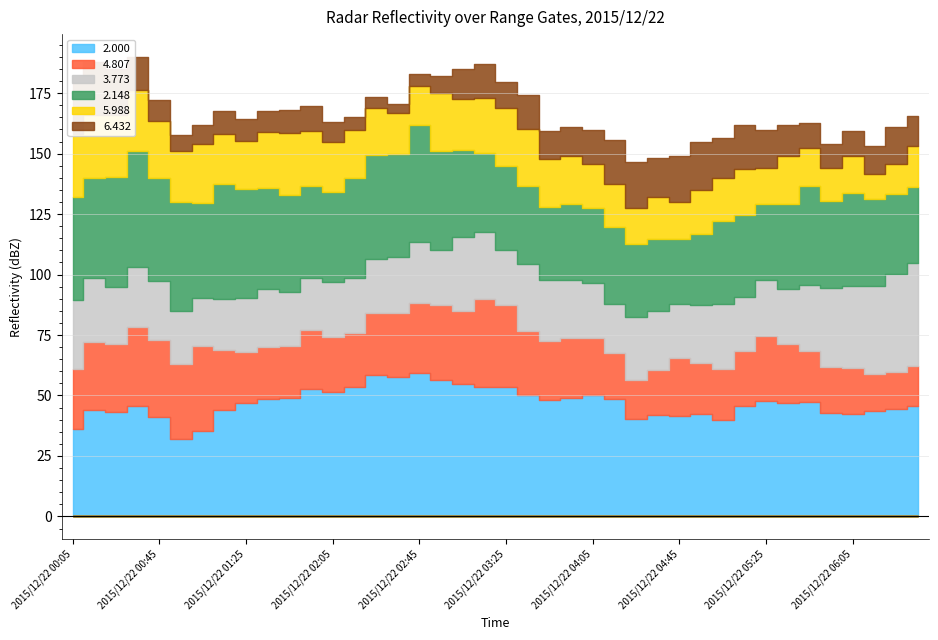

What is the difference between the 4.807 values at 2015/12/22 05:25 and 2015/12/22 02:55?

3.9